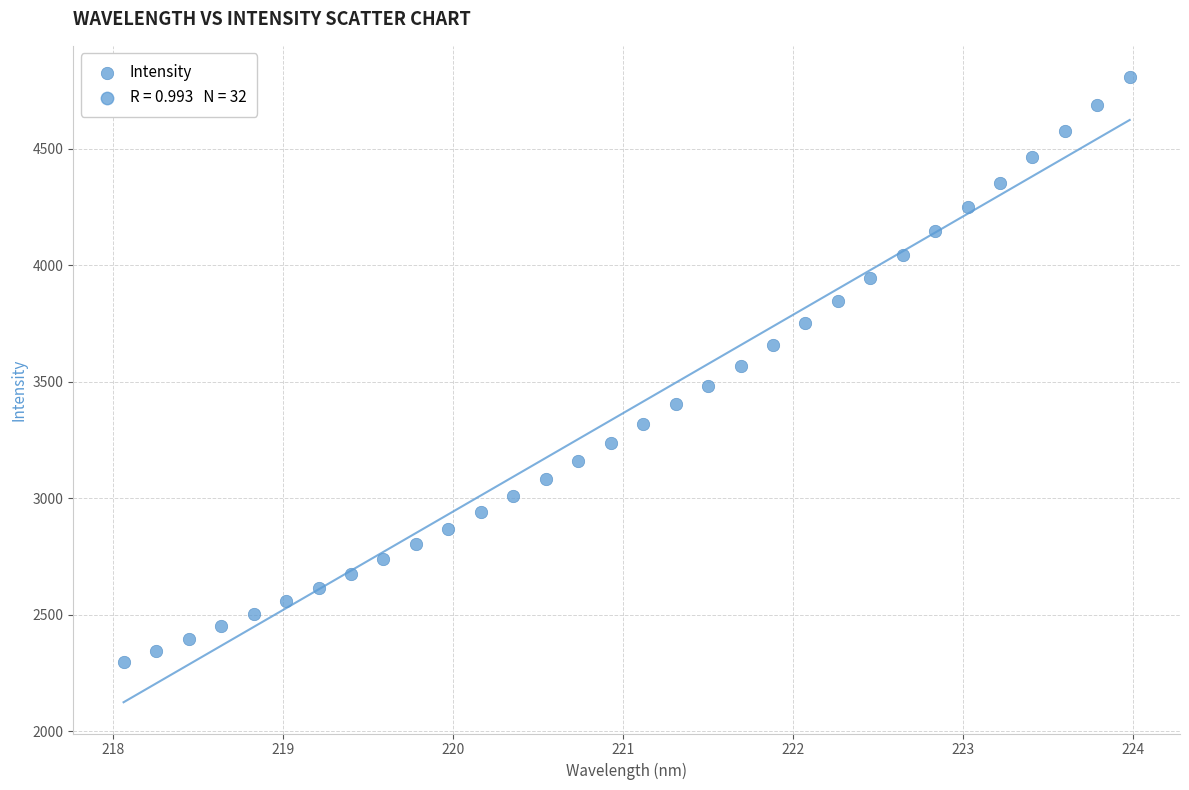

What is the range of Y values (max minus min)?

2512.9